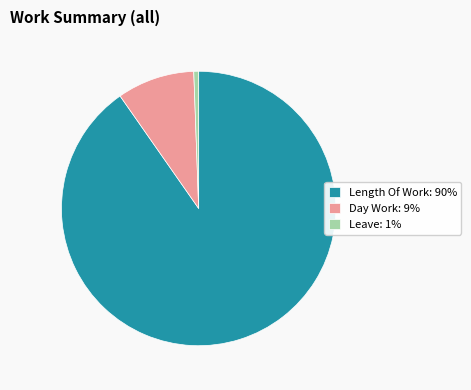

Is the sum of Leave: 1% and Length Of Work: 90% greater than half?

Yes